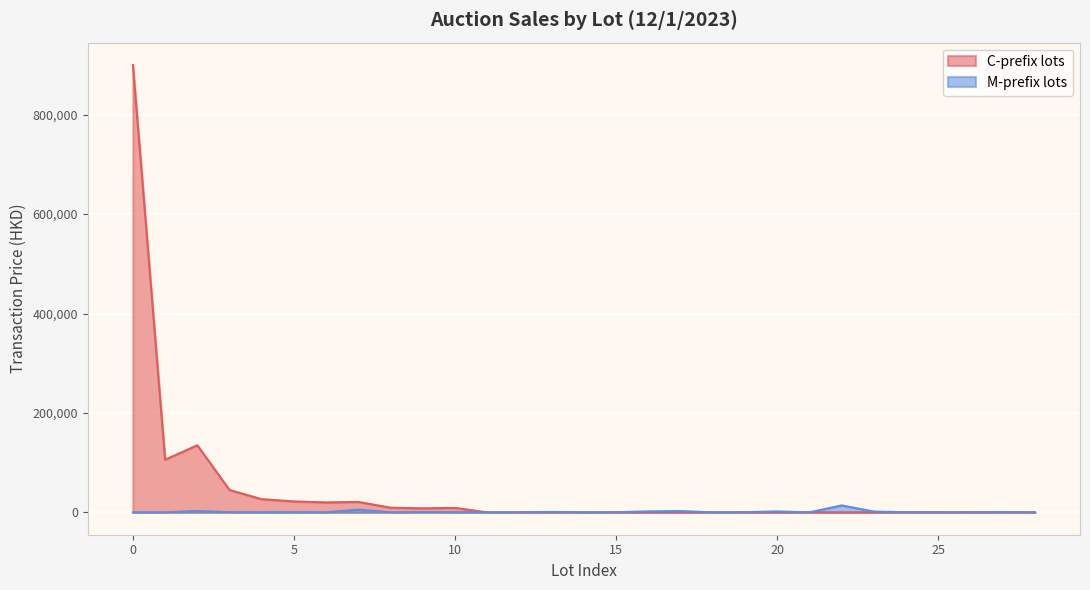

Which series has the largest range (max minus min)?

C-prefix lots